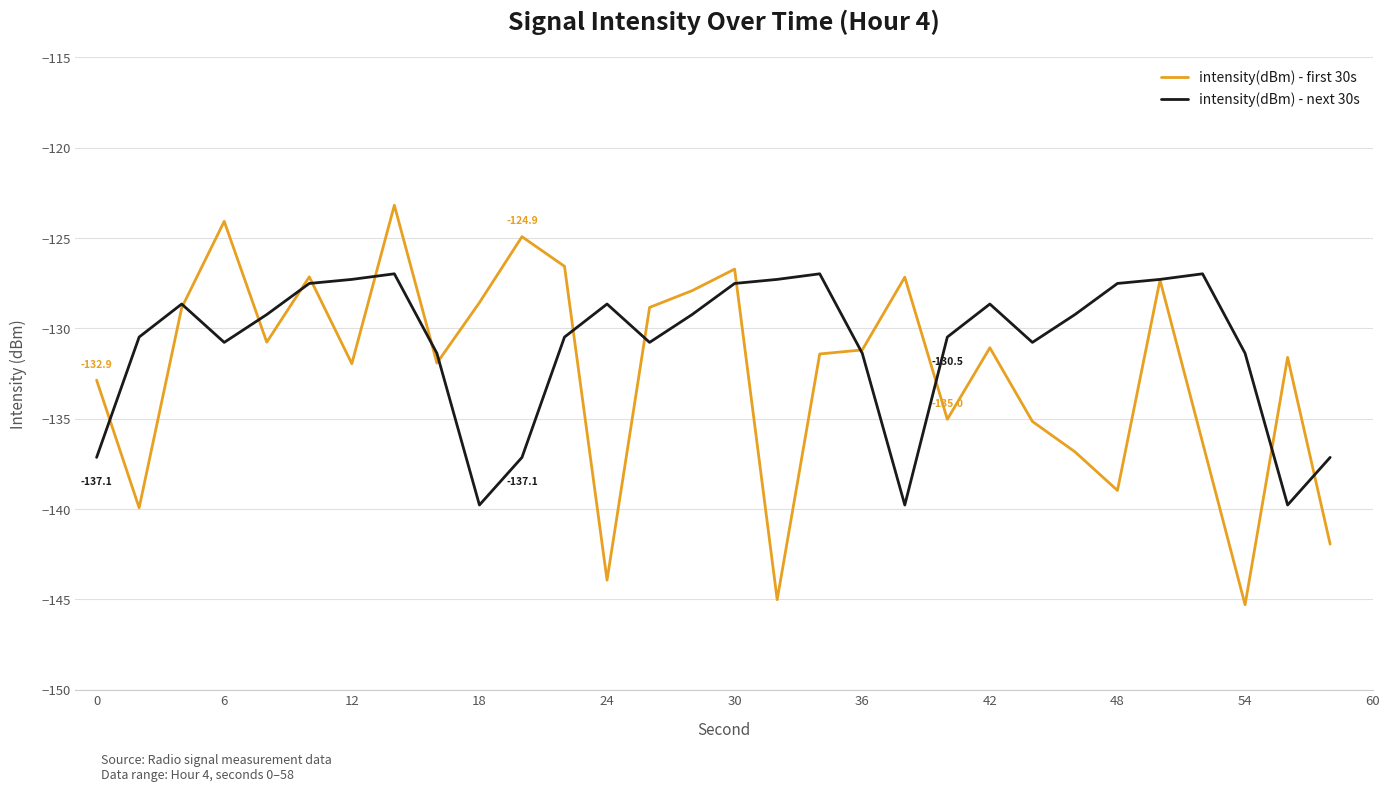

Is this an area chart (filled region under the line)?

No